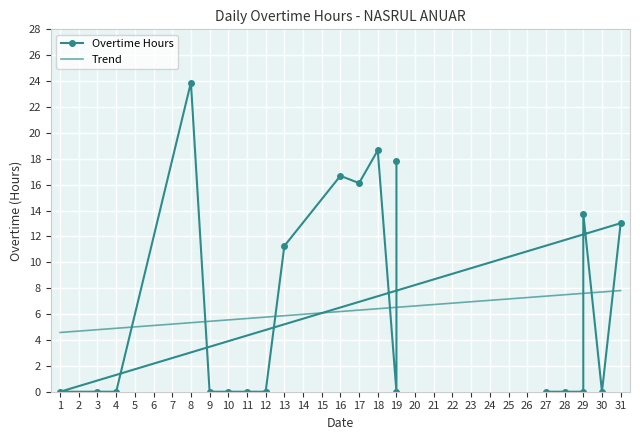

How many data points does each series have?

21